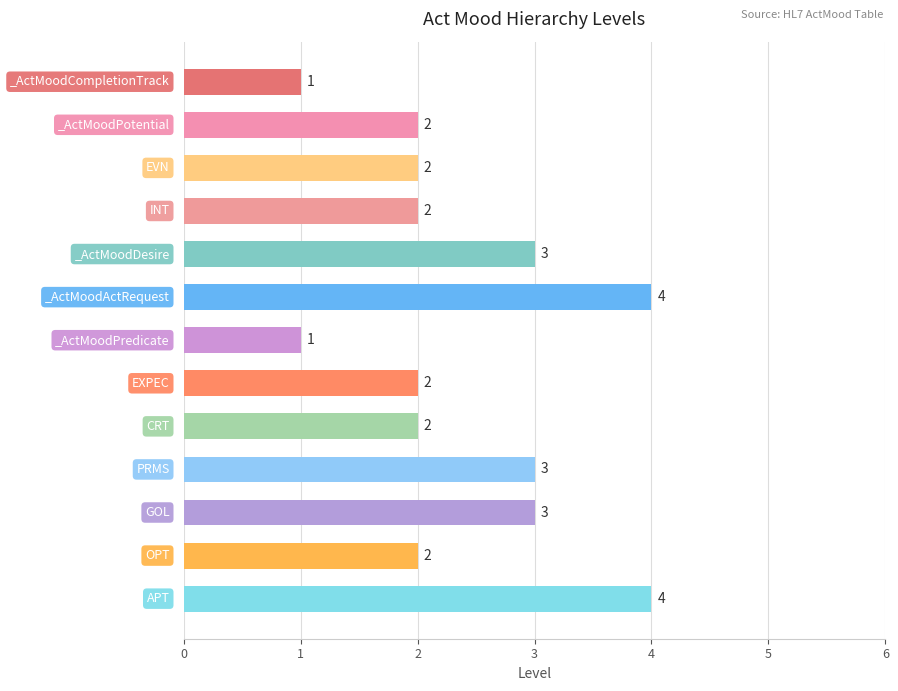

What is the greatest value displayed?

4